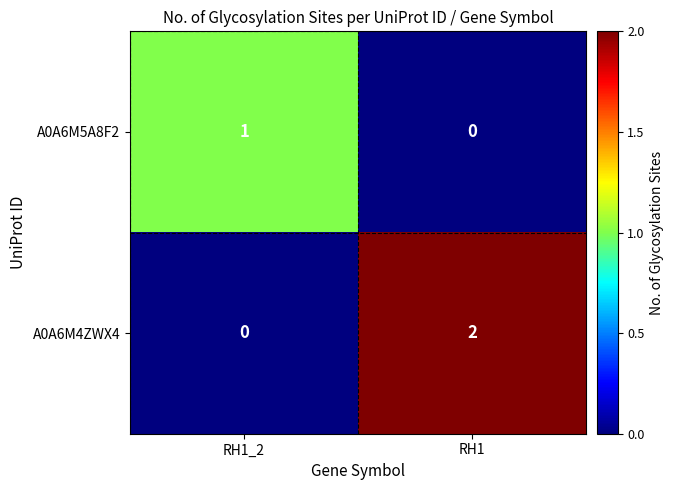

Which category has the lowest value in the A0A6M4ZWX4 series?

RH1_2